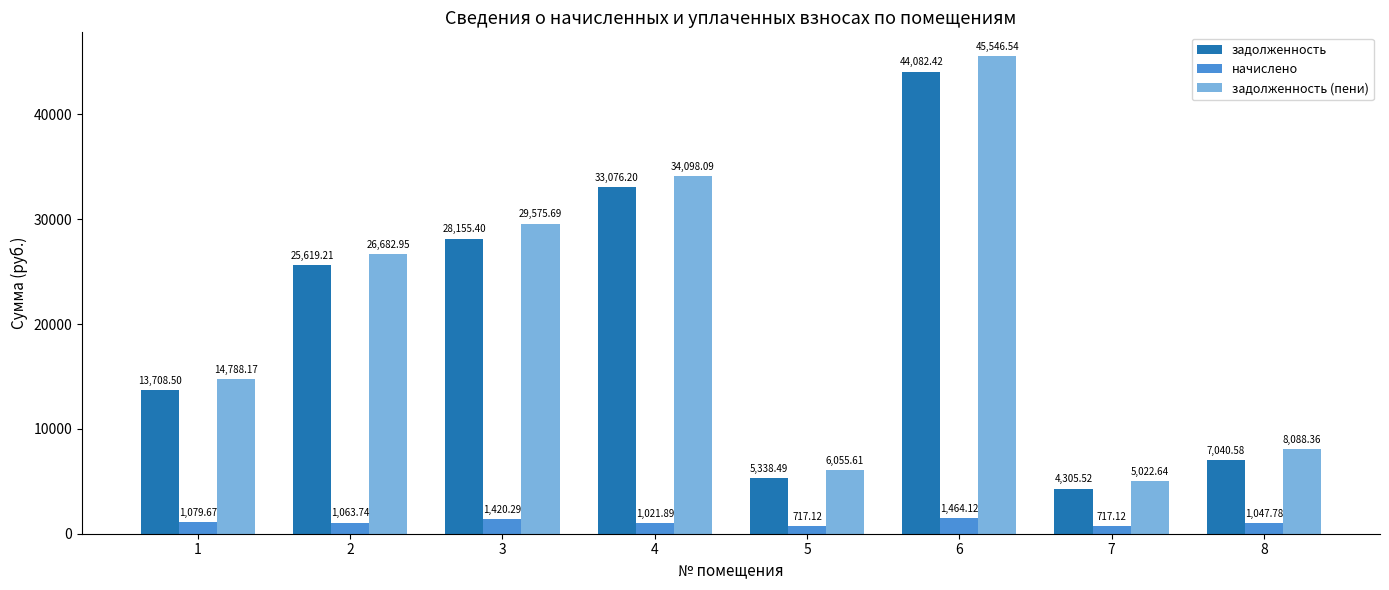

What is the value of the задолженность (пени) bar at the 2nd from the left?

26683.0